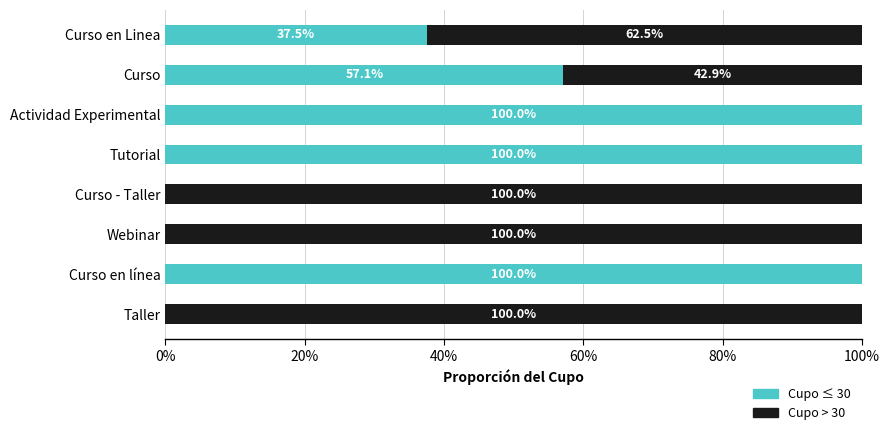

What is the total value across all series at Curso en Linea?

100.0